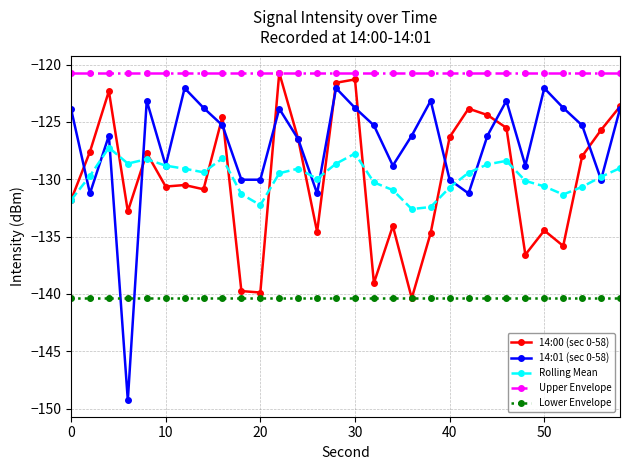

What is the value of the 14:00 (sec 0-58) point at the 5th from the left?

-127.7